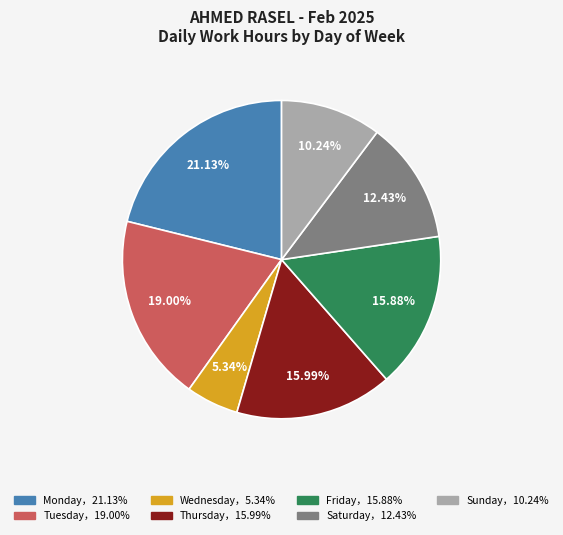

Is there any slice that represents more than half of the pie?

No